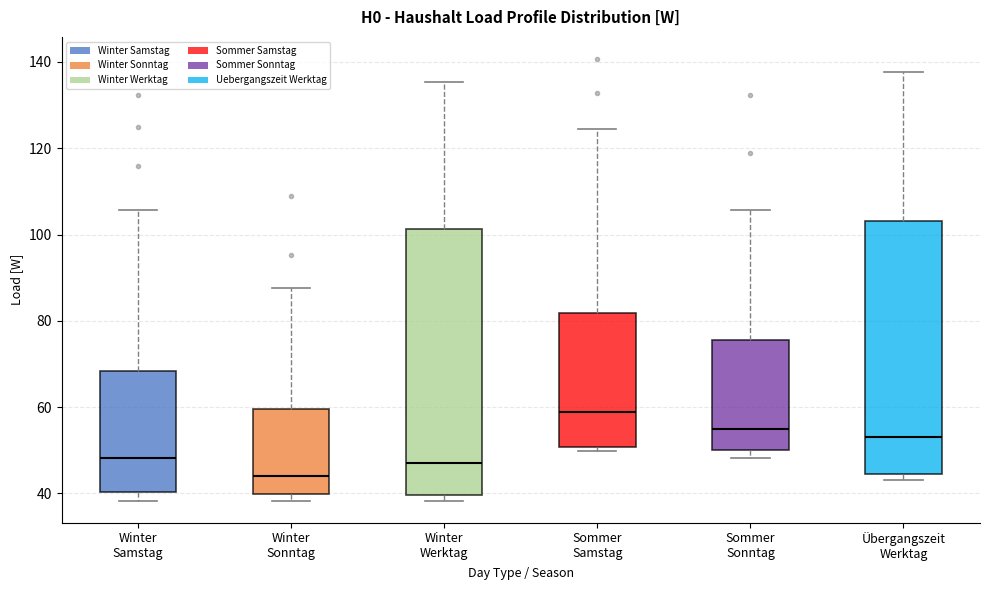

Where does the upper whisker of the box for Sommer Sonntag end on the y-axis? The values are not printed on the chart, so give them approximately, as read against the axis.

106